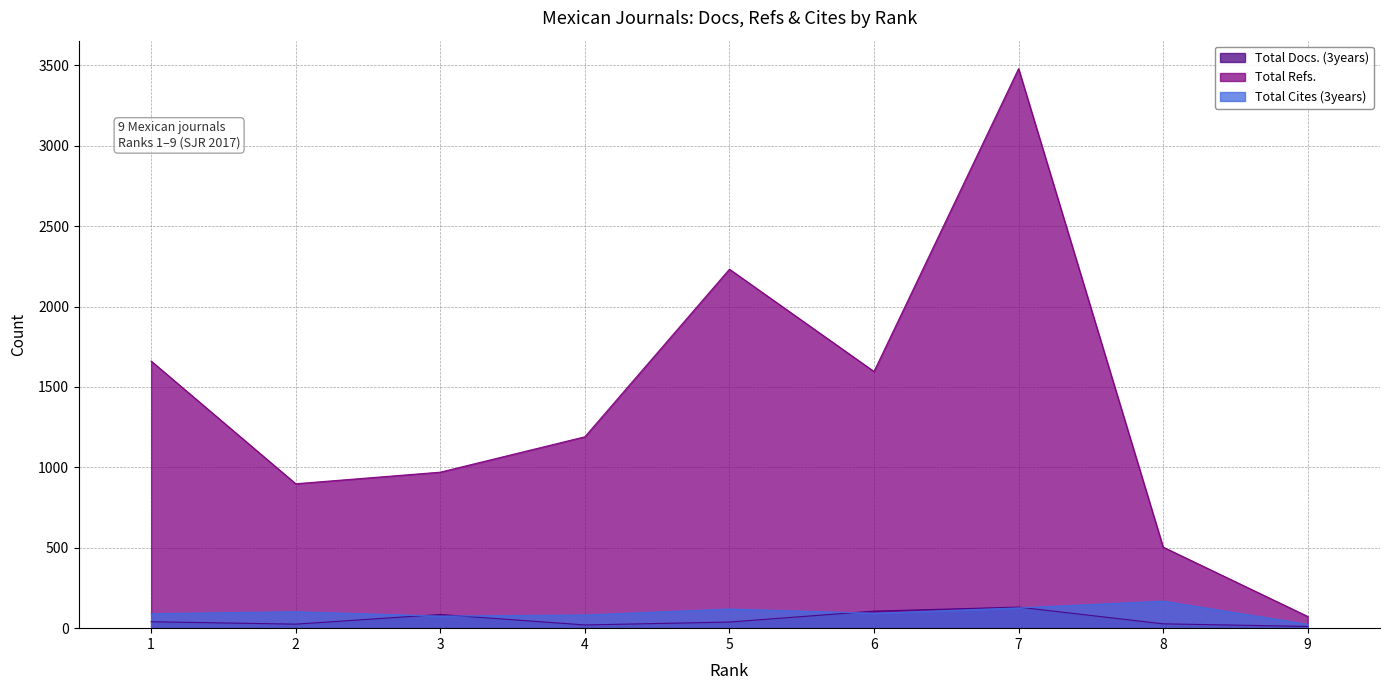

At which category does Total Cites (3years) reach its first local peak?

2